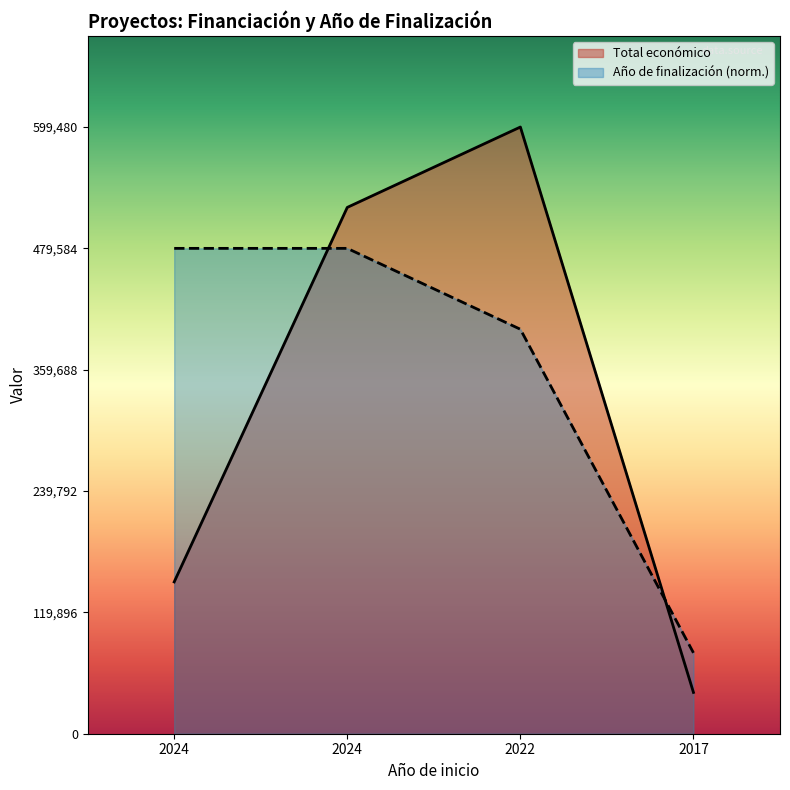

Does the chart display data point markers on the line(s)?

No